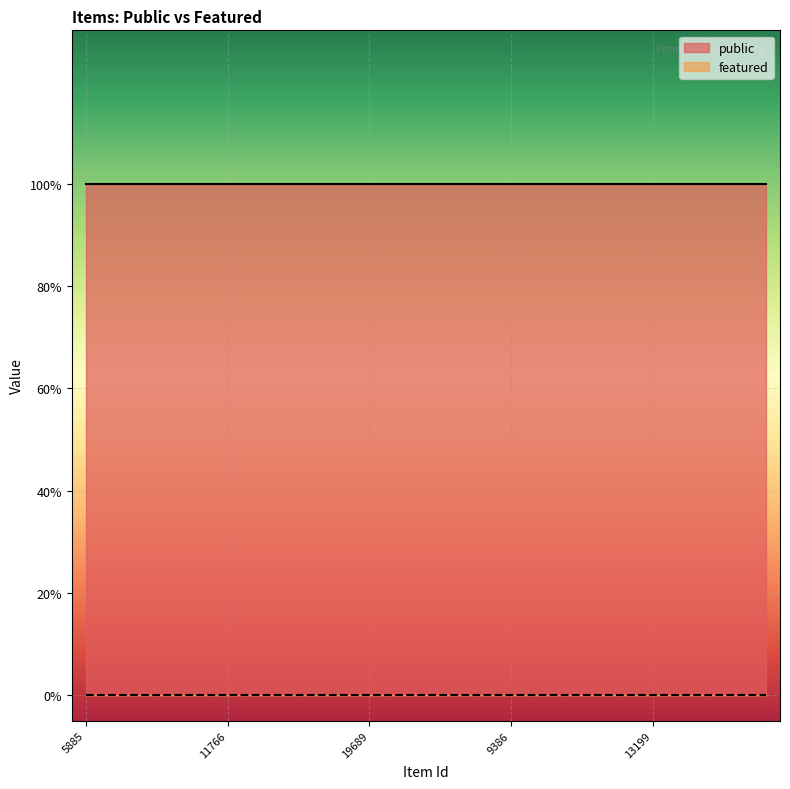

Which series has the largest range (max minus min)?

public